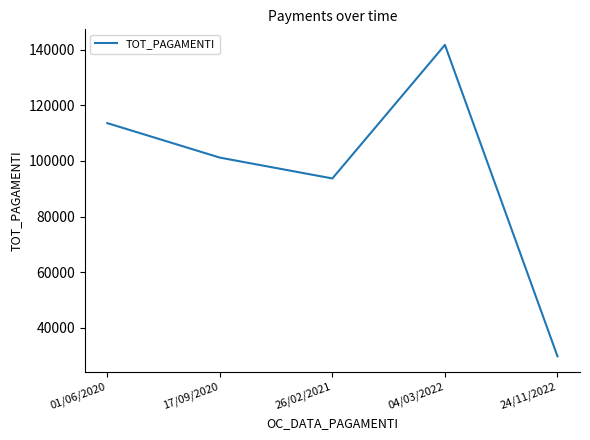

What is the difference between the values at 17/09/2020 and 04/03/2022?

40502.3